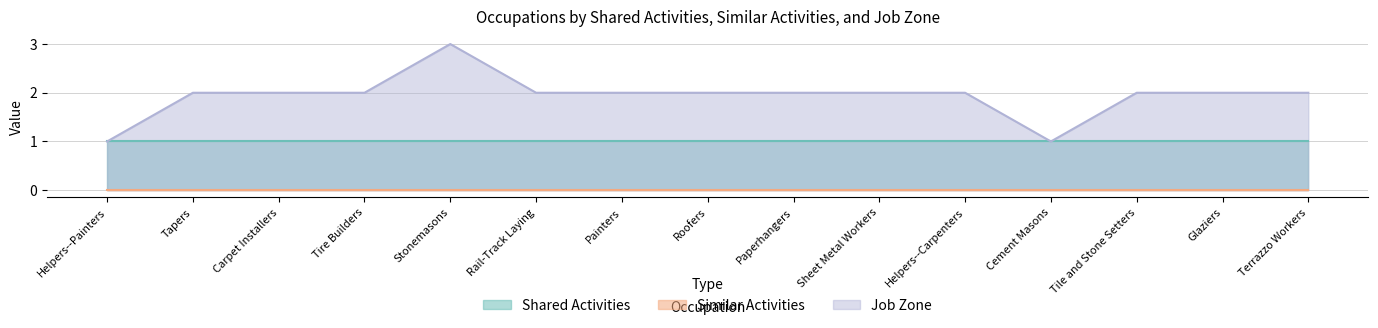

True or false: Job Zone and Shared Activities cross at least once.

False